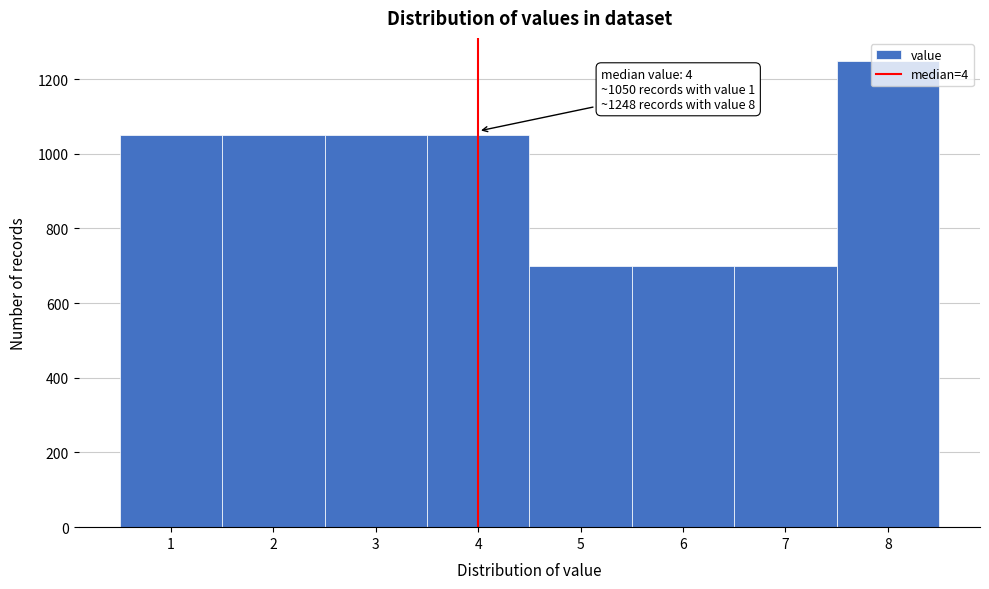

Which range on the x-axis has the tallest bar?

7.5 to 8.5